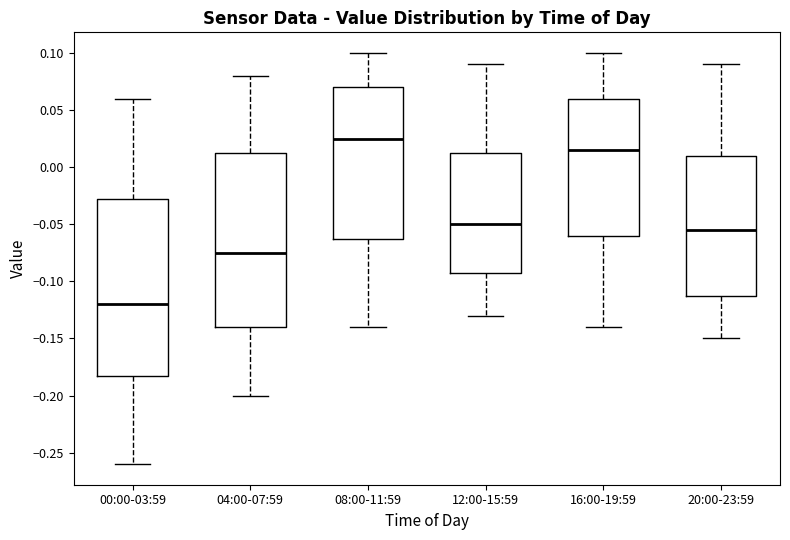

Which box has the lowest median line?

00:00-03:59